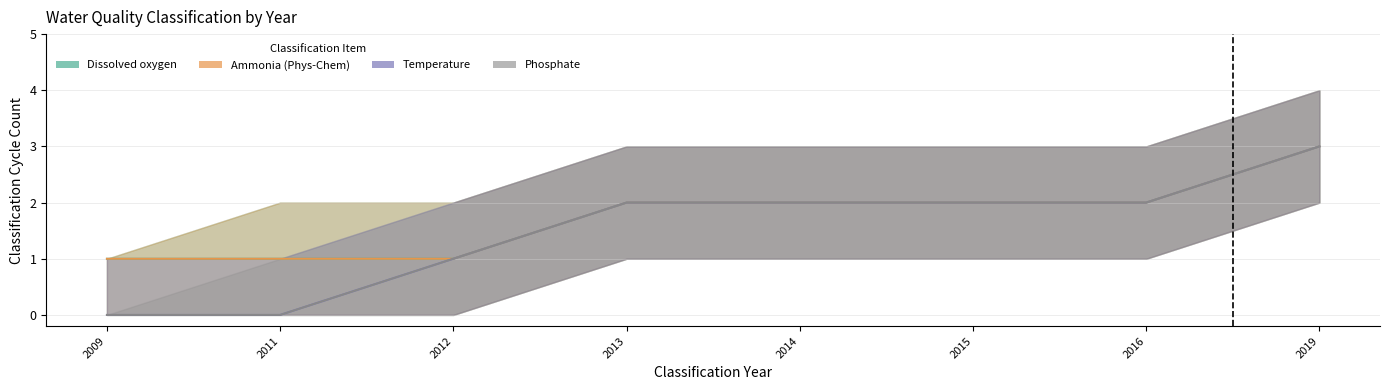

Count the number of categories in the chart.

8